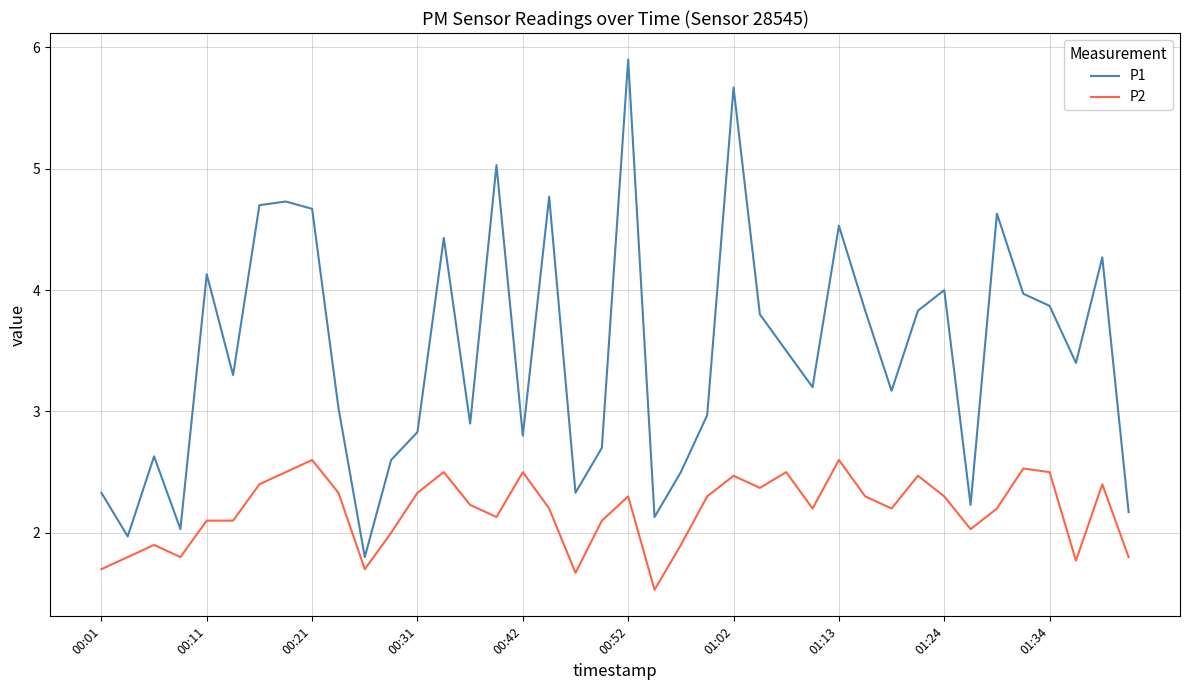

What is the greatest value displayed?

5.9